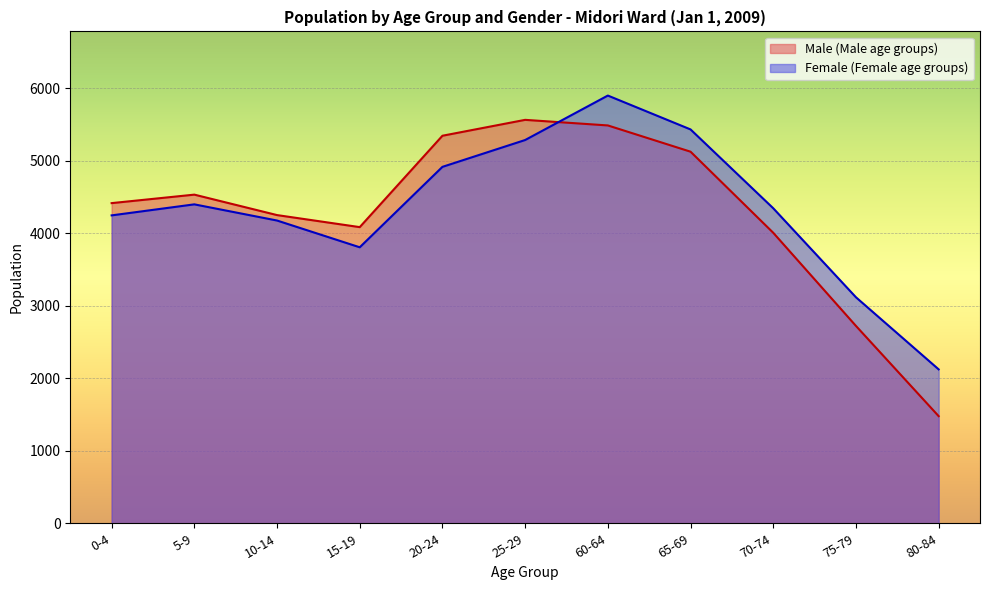

The value of Female (Female age groups) at 25-29 is 5284. True or false?

True